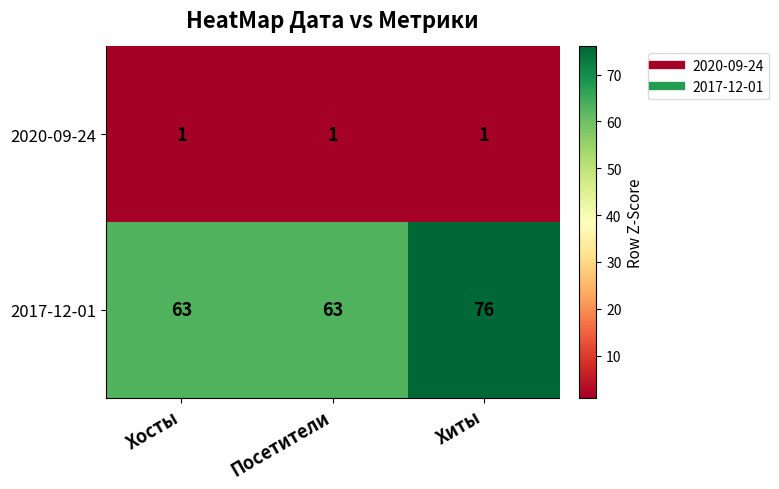

Is it true that 2017-12-01 equals 76 at Хиты?

True